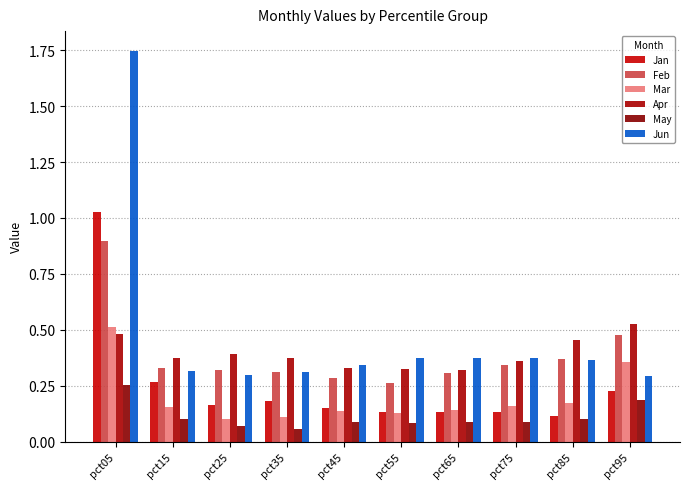

What is the minimum value shown in the chart?

0.1